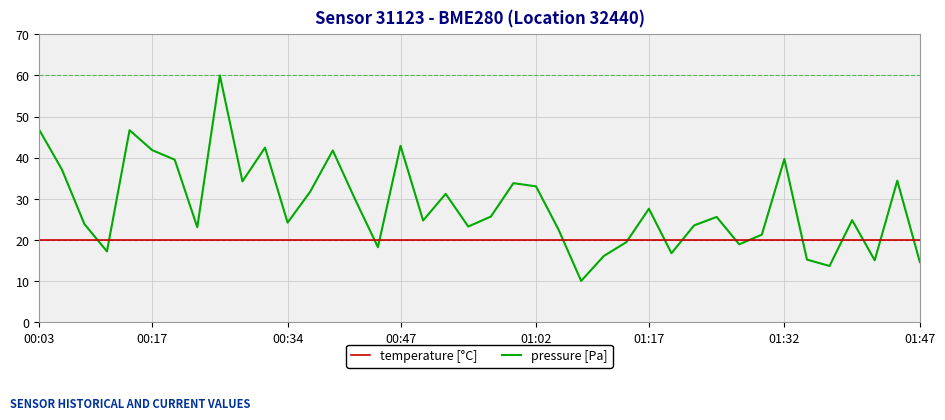

List the series in order of their peak value, highest first.

pressure [Pa], temperature [°C]